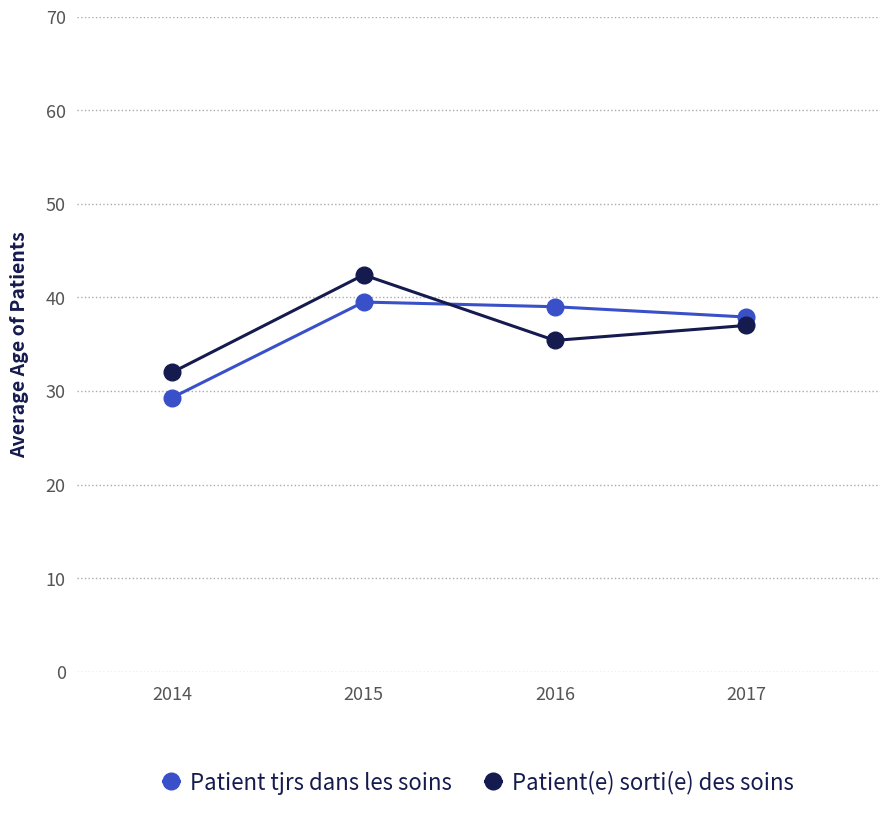

Where does the Patient(e) sorti(e) des soins series first go above 37?

2015